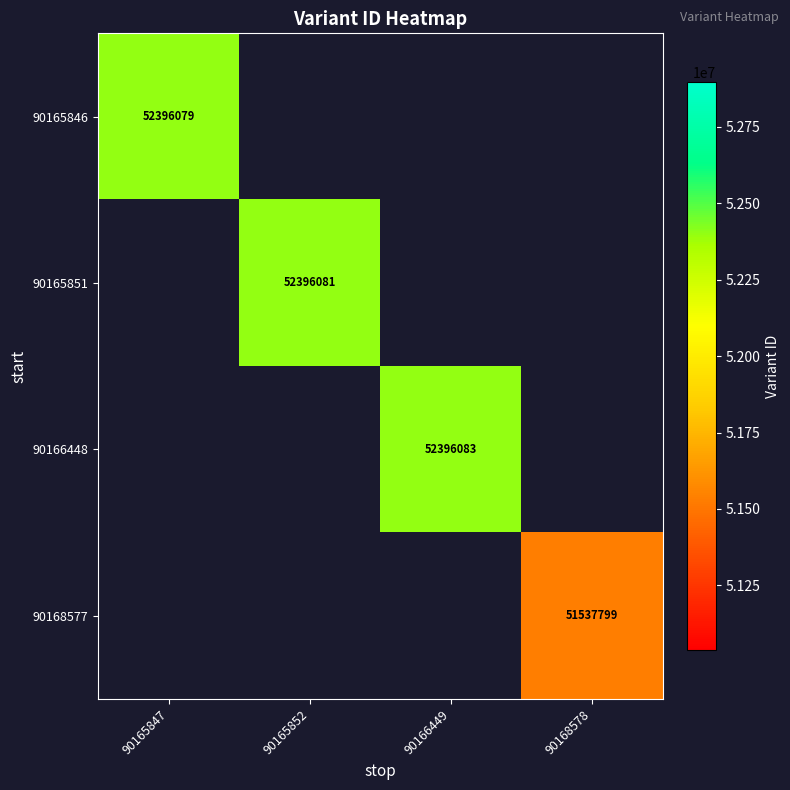

What is the greatest value displayed?

52396083.0